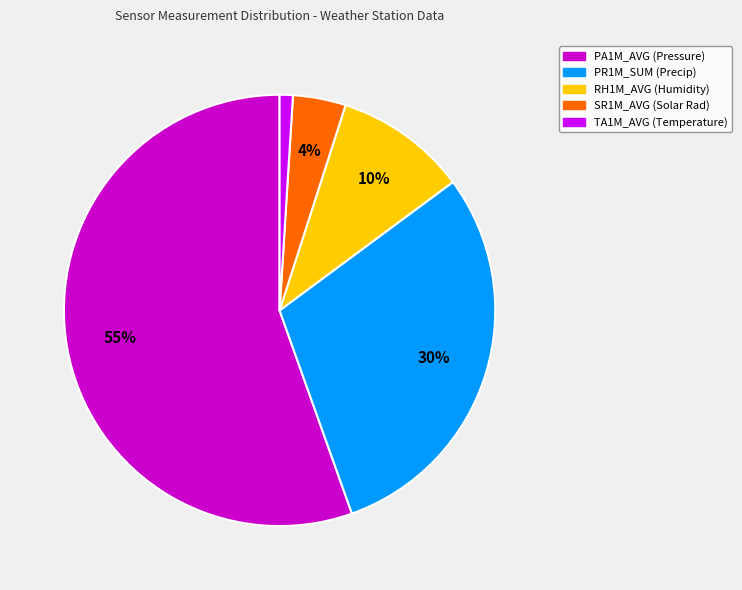

How many segments does this pie chart have?

5